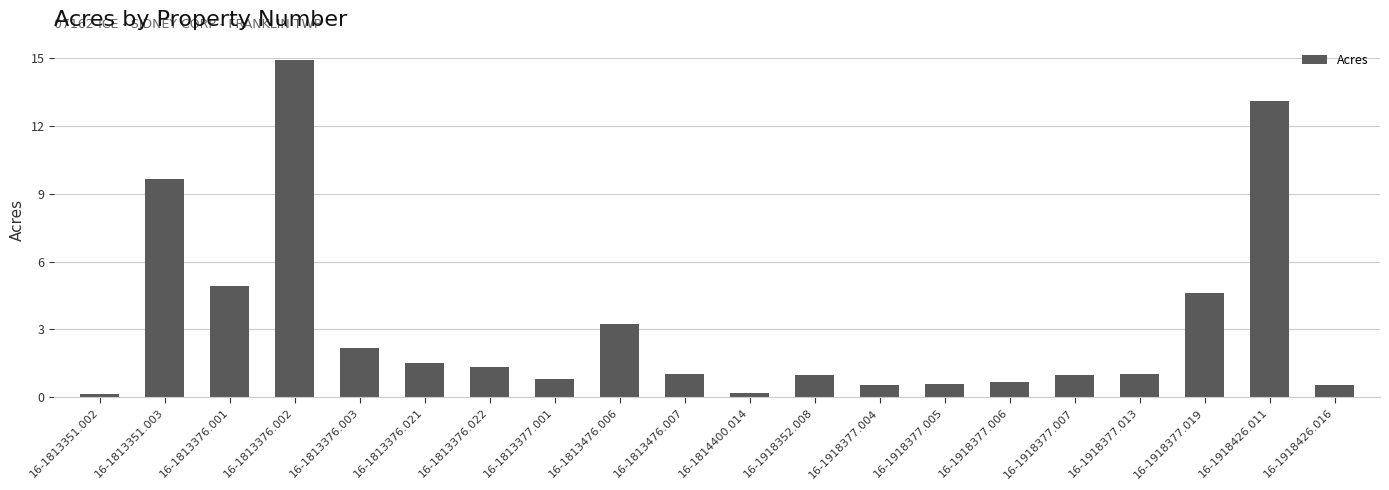

What is the sum of the values at 16-1813376.022 and 16-1918426.011?

14.5